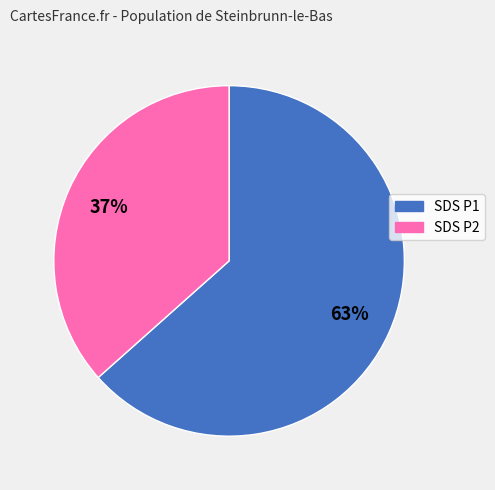

To the nearest percent, what is the average slice percentage?

50%